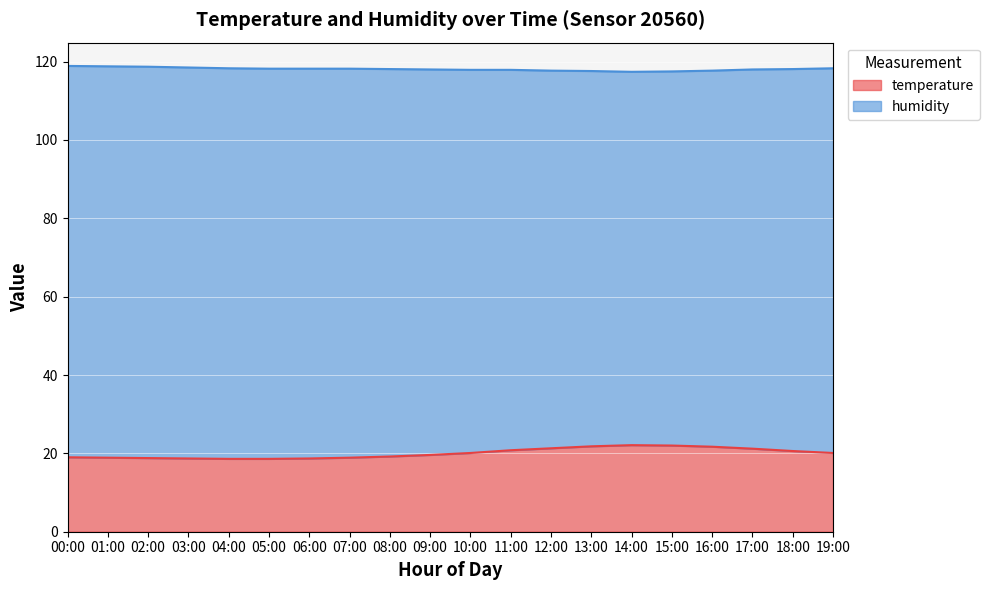

Is it true that the value at 12:00 is 21.3?

True